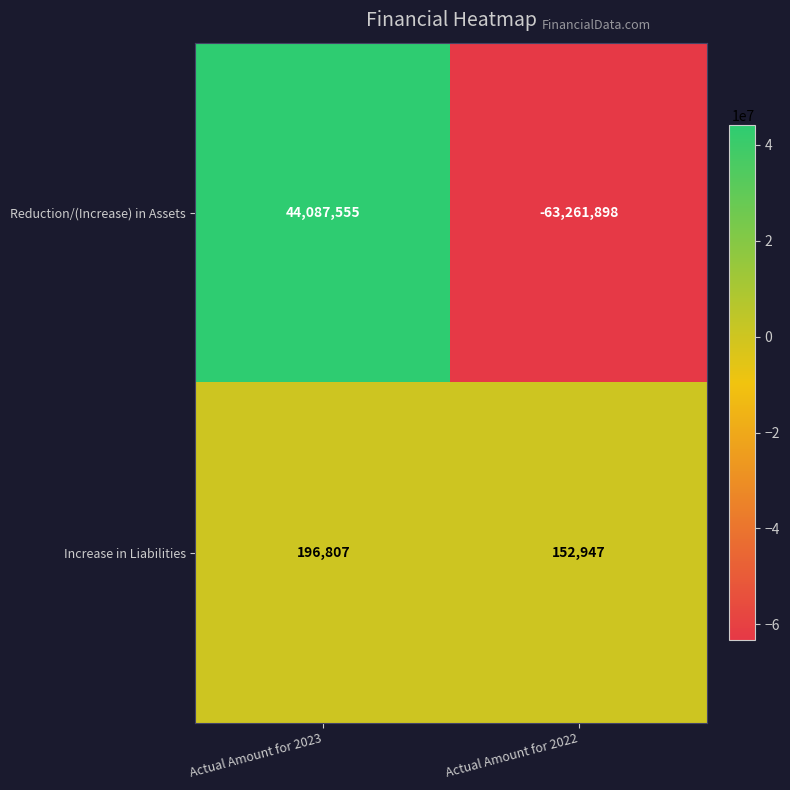

The value of Increase in Liabilities at Actual Amount for 2023 is 50206. True or false?

False